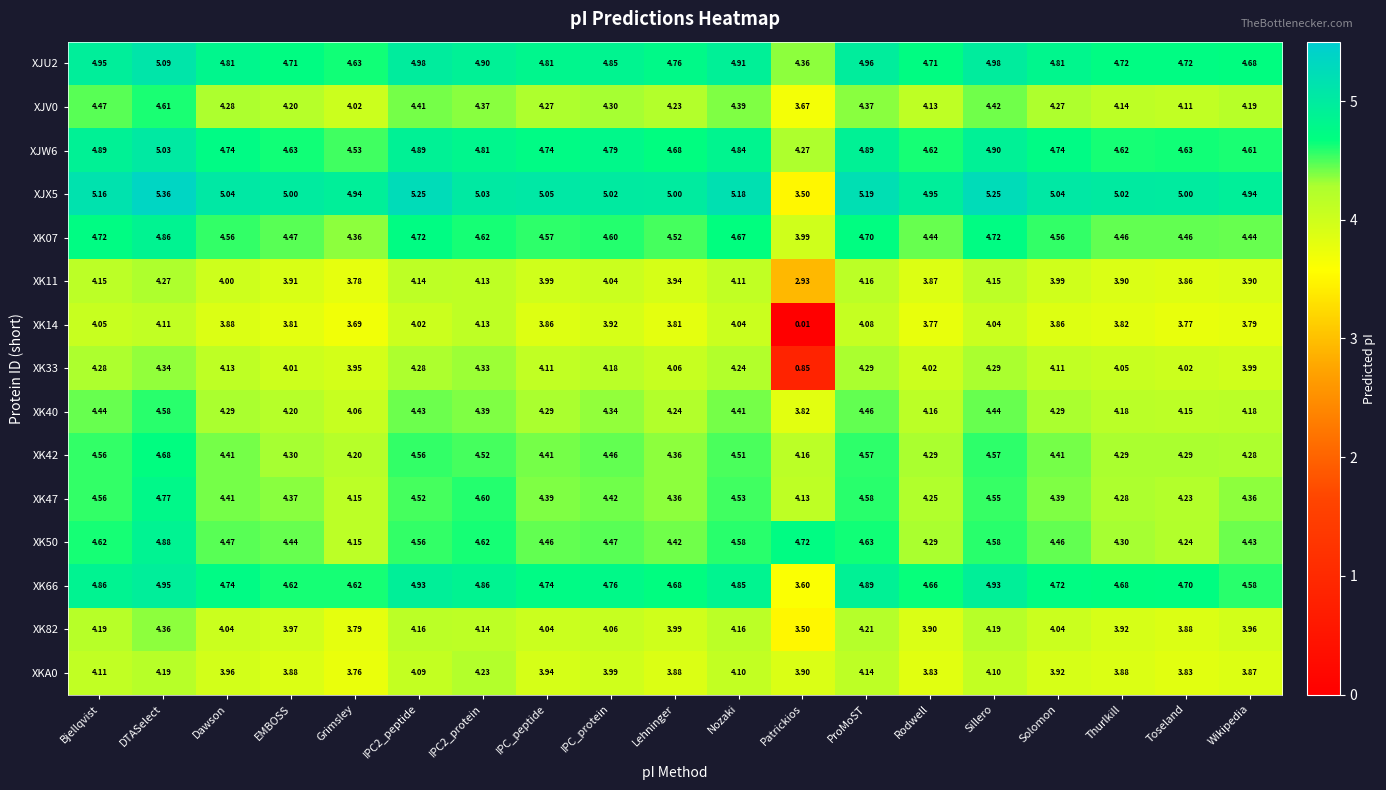

Which category has the highest value in the XJW6 series?

DTASelect